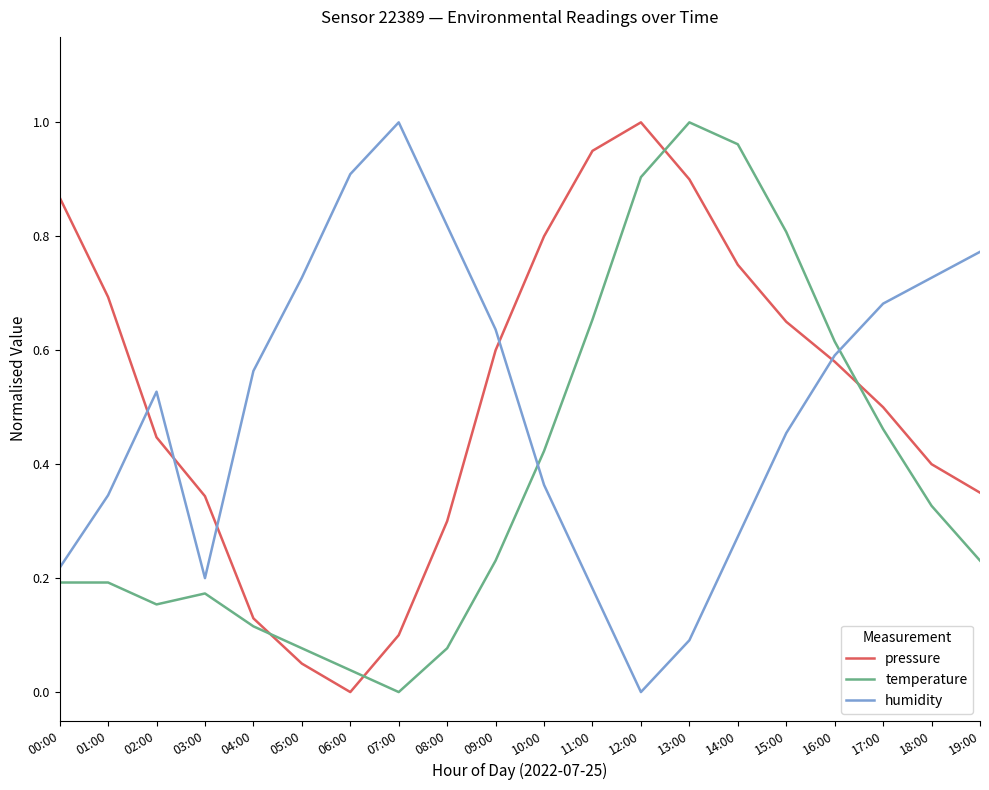

At which category does humidity reach its first local valley?

03:00